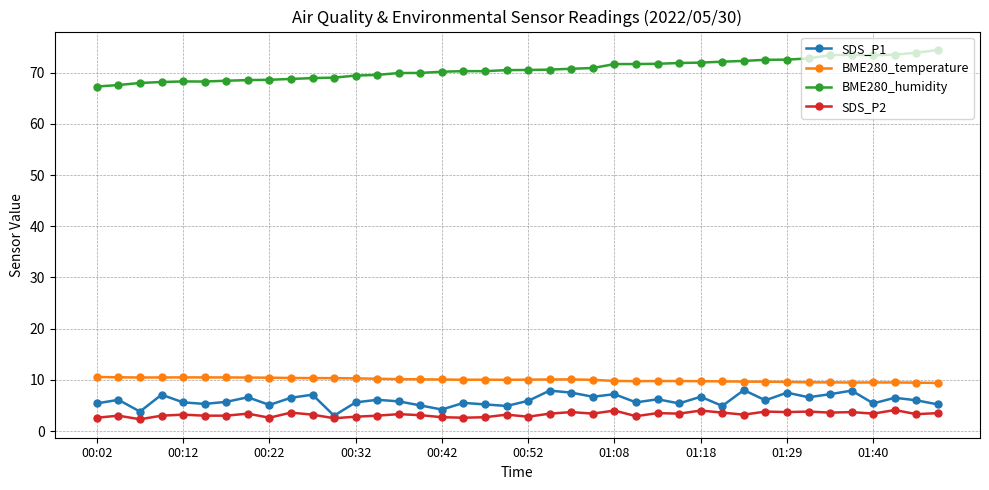

True or false: SDS_P1 has more than 0 interior local peaks.

True